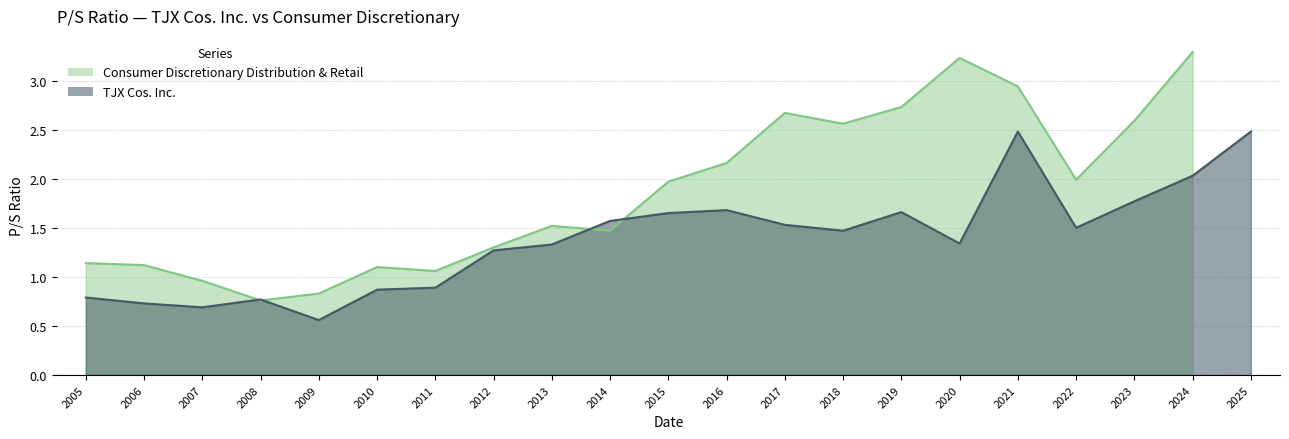

At which label does TJX Cos. Inc. reach its minimum?

2009